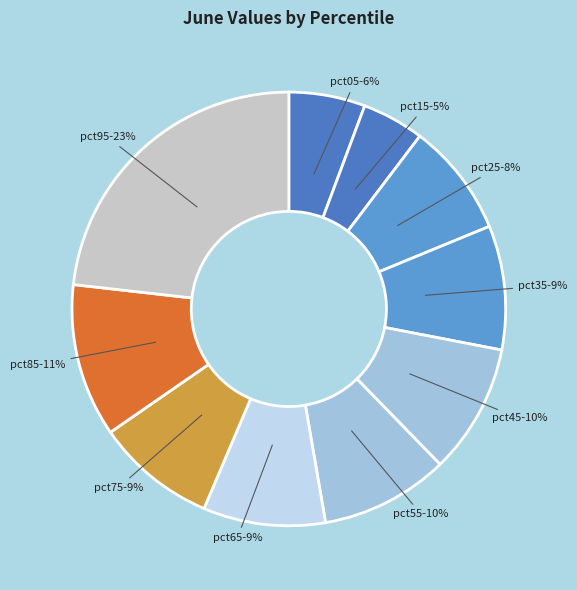

Does pct35 account for over 50% of the chart?

No